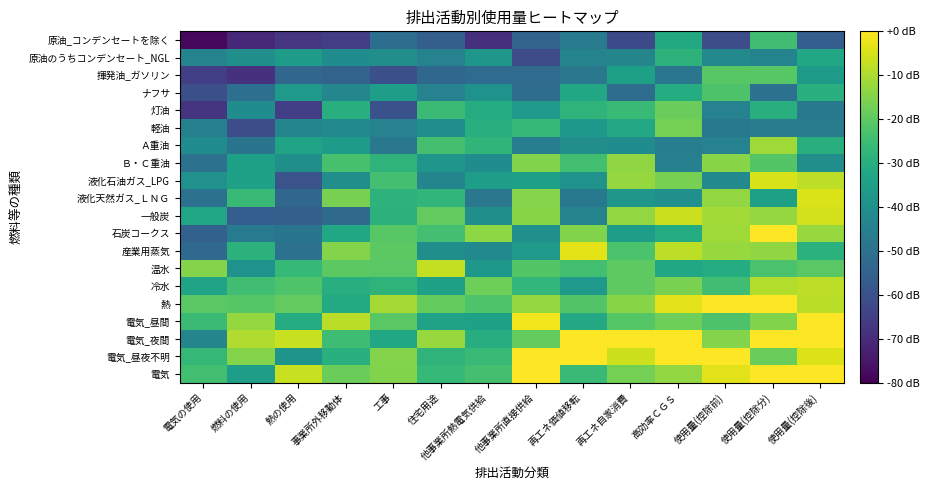

Between 他事業所直接供給 and 事業所外移動体, which is larger?

他事業所直接供給